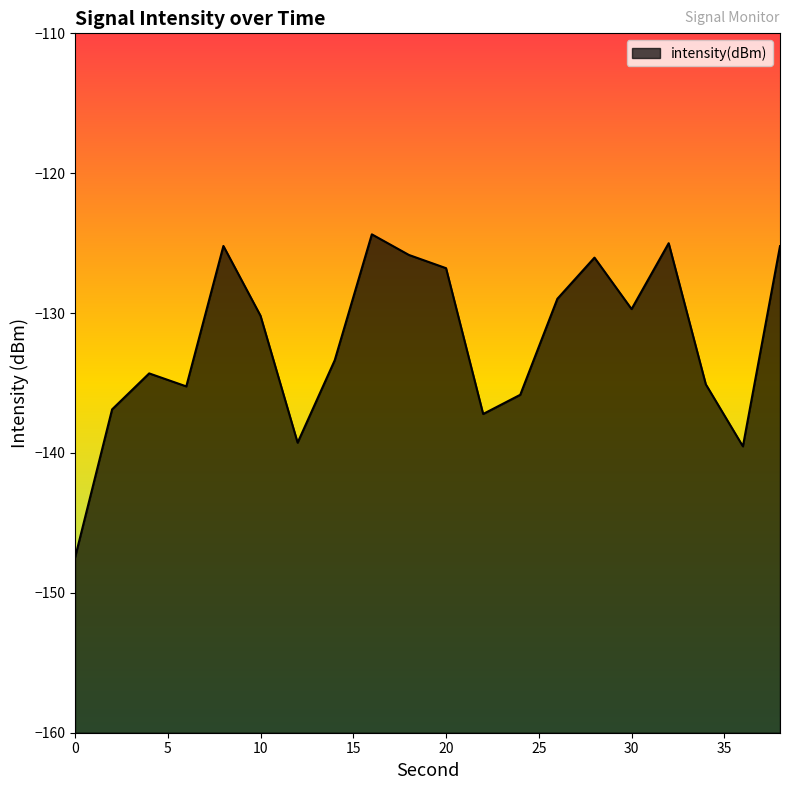

Read the value at 30.

-129.7